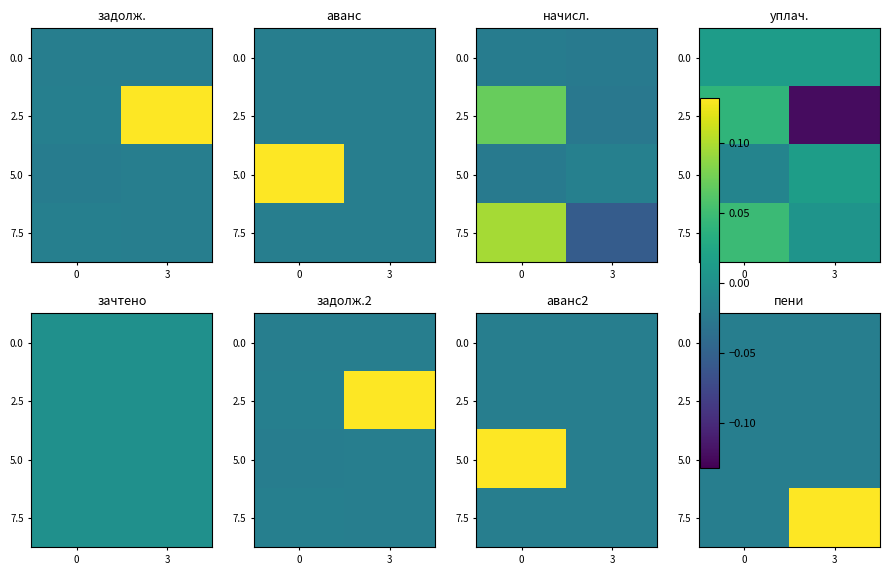

At 0, list the series in order from smallest to largest.

0.0, 2.5, 5.0, 7.5